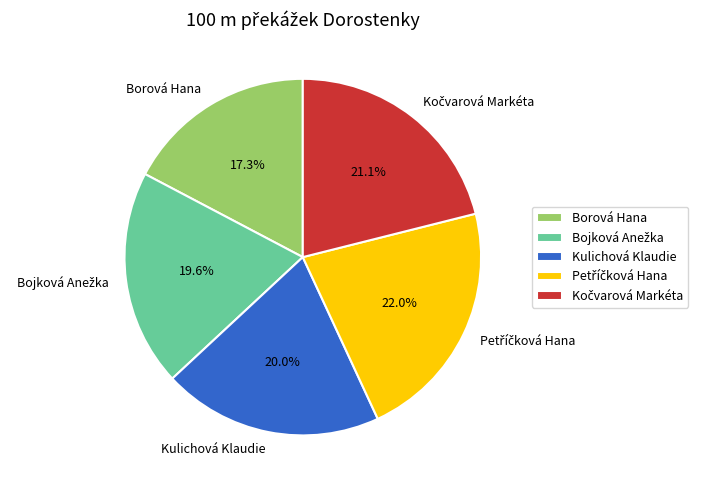

Which has a higher value, Kulichová Klaudie or Borová Hana?

Kulichová Klaudie